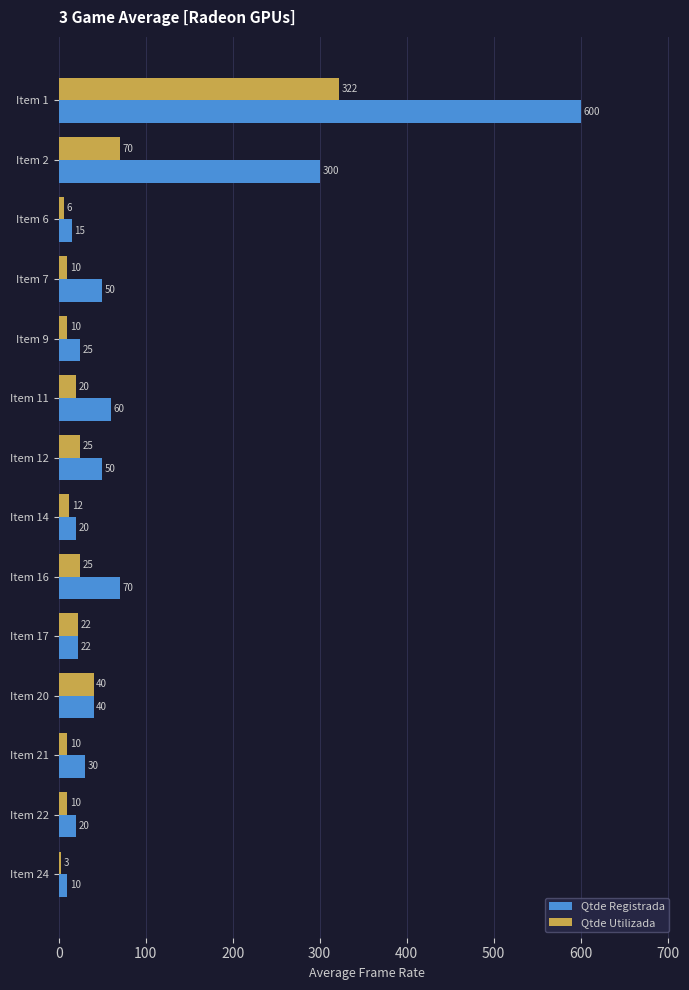

How many distinct data groups are displayed?

2